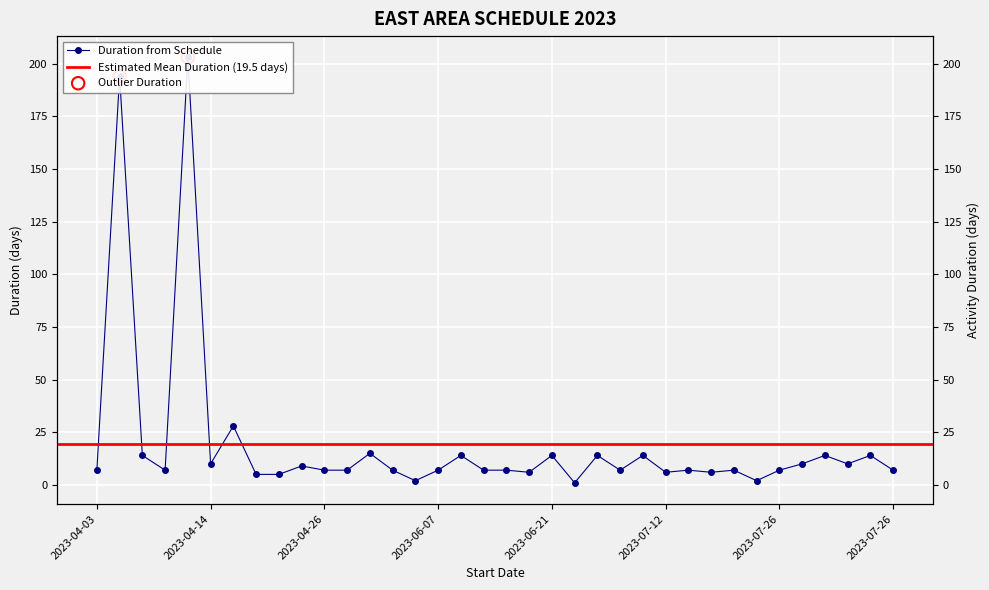

Approximately how many times larger is the value at 2023-04-07 compared to 2023-06-27?

7.0